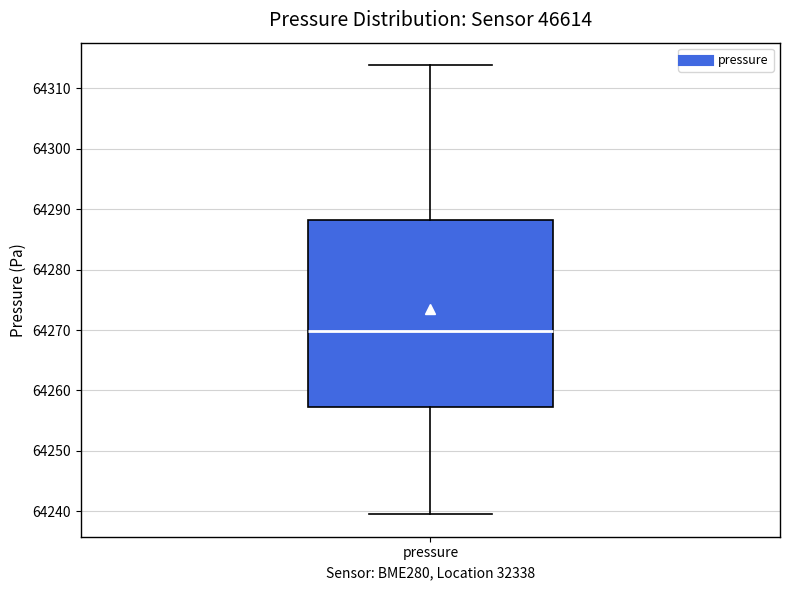

Read this box plot against the y-axis: the position of the median line, the range covered by the box, and the ends of both whiskers. The values are not printed on the chart, so give them approximately, as read against the axis.

median 64270, box 64257 to 64288, whiskers 64240 to 64314